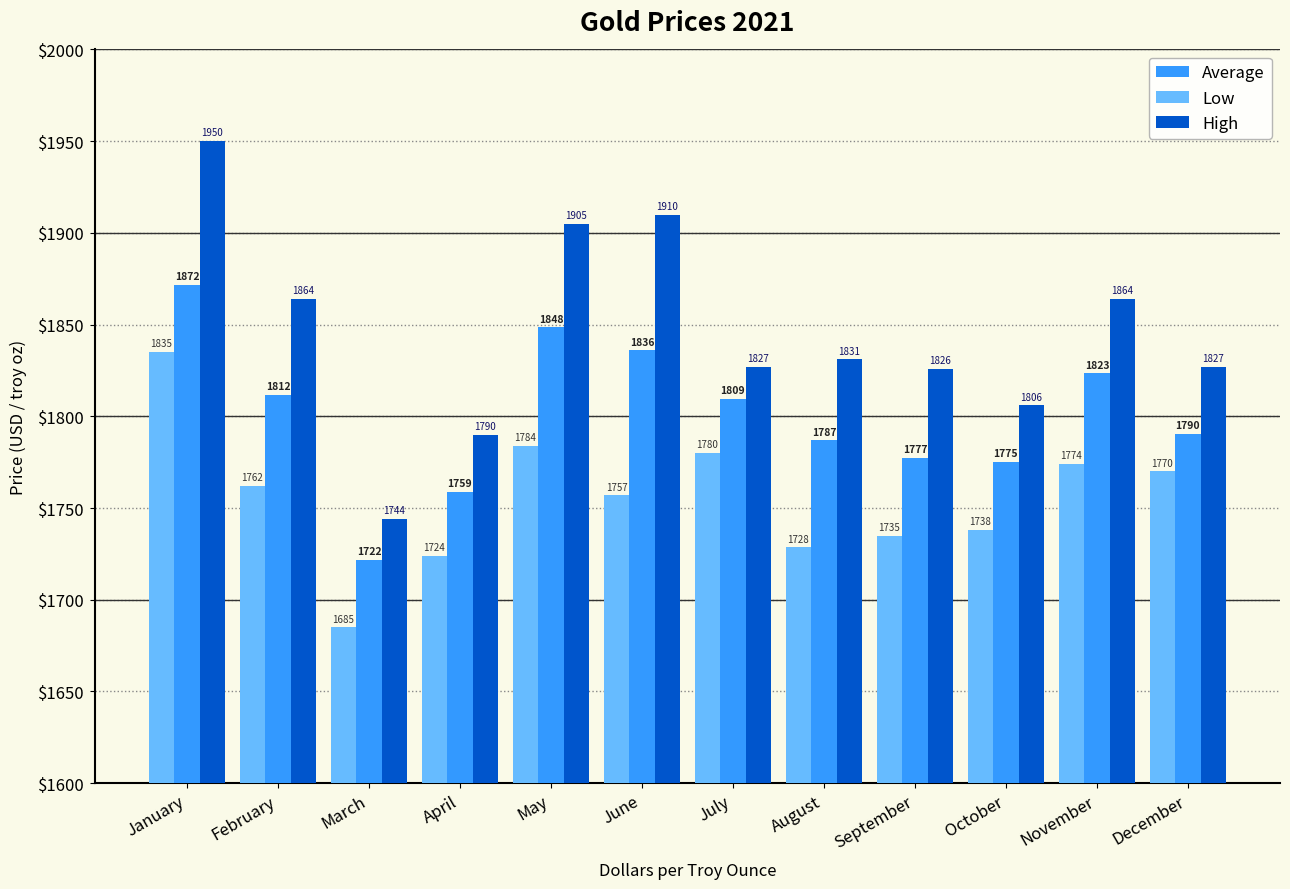

Rank the series at July from lowest to highest value.

Low, Average, High